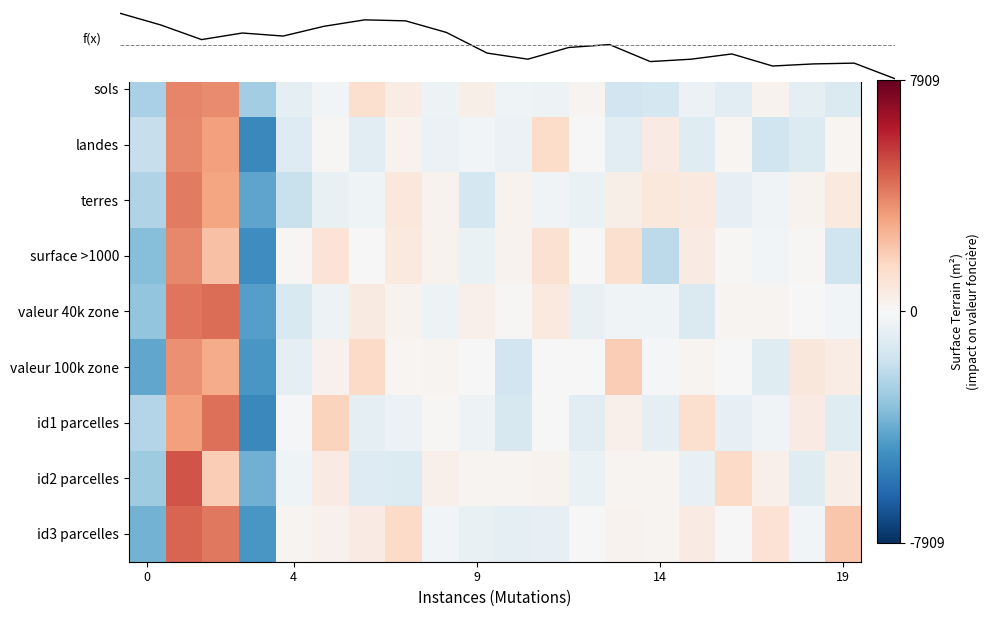

What is the spread (max minus min) of values at 14?

2358.2